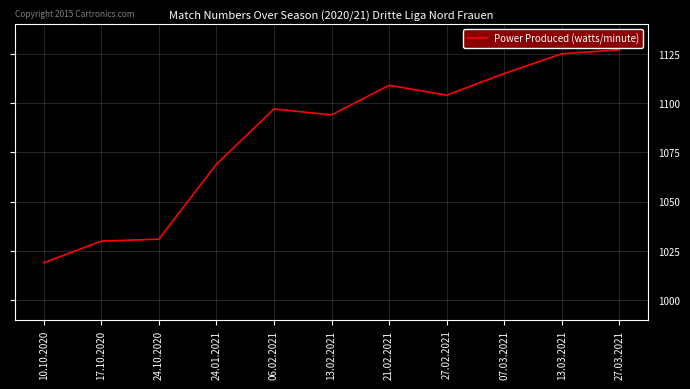

What is the difference between the values at 07.03.2021 and 06.02.2021?

18